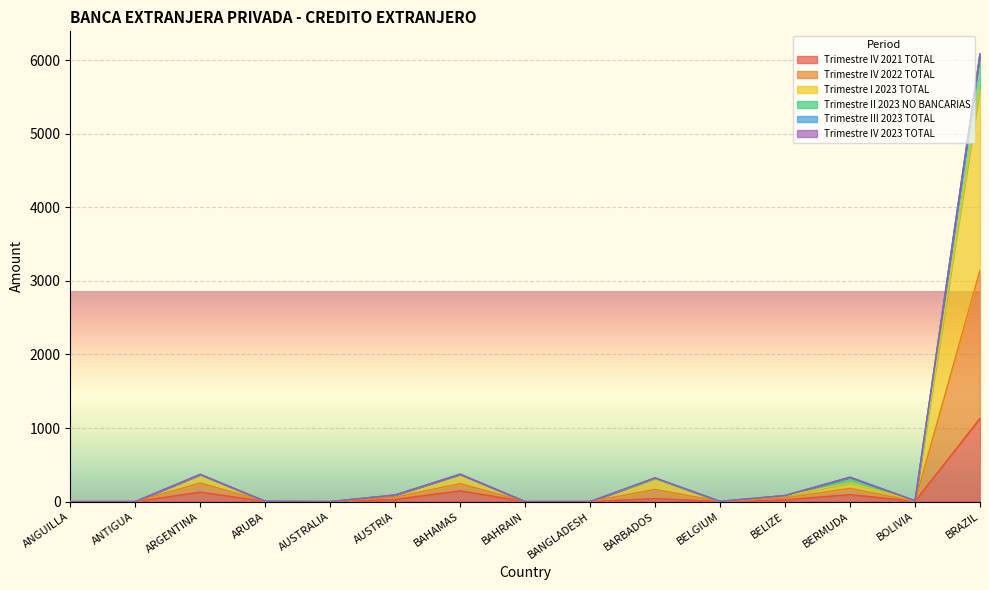

What is the highest value of the Trimestre II 2023 NO BANCARIAS series?

6088.4